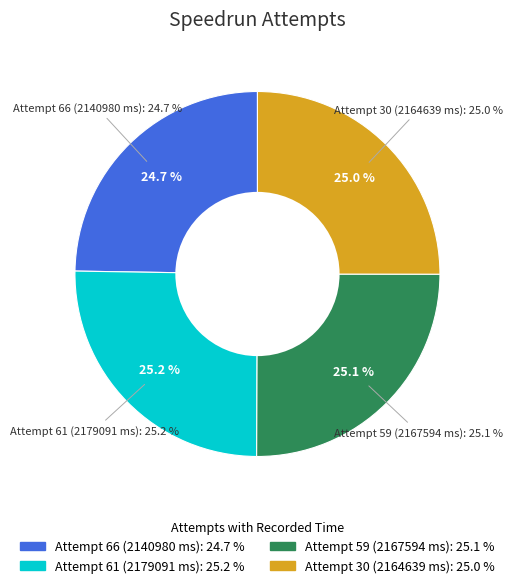

Is there a majority slice in this chart?

No